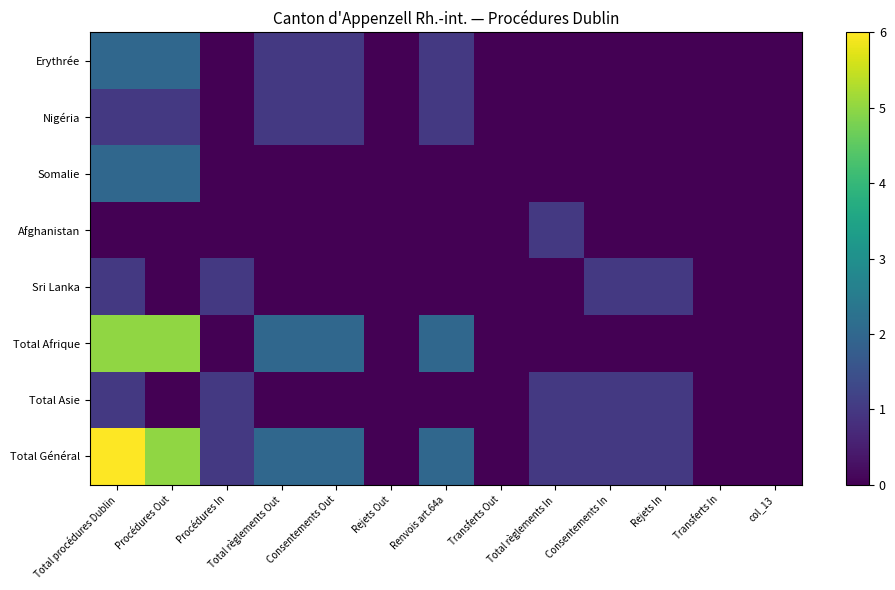

Rank the series at Transferts In from lowest to highest value.

Erythrée, Nigéria, Somalie, Afghanistan, Sri Lanka, Total Afrique, Total Asie, Total Général